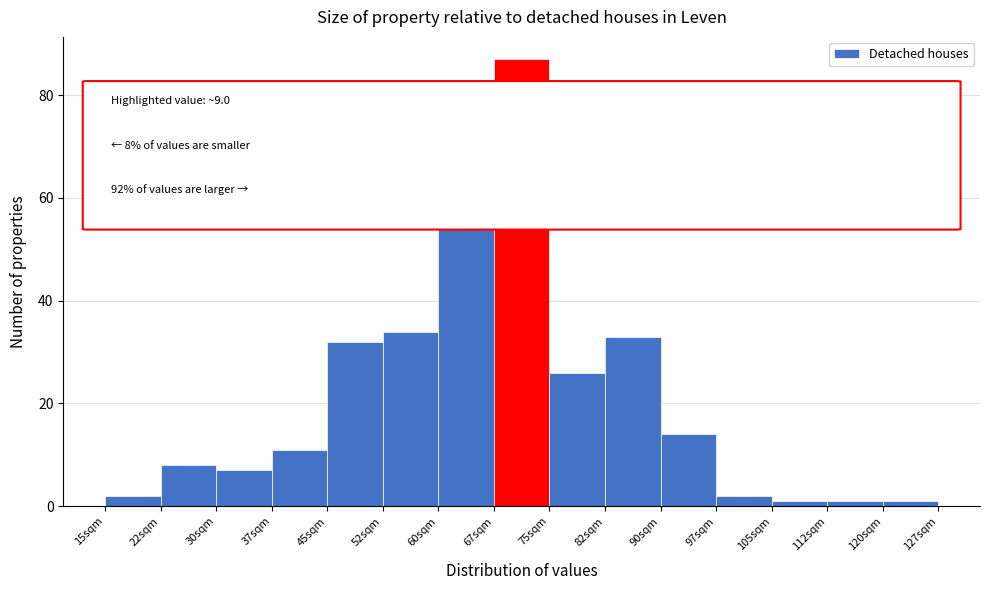

Reading left to right, list all the values displayed in this chart.

2	8	7	11	32	34	59	87	26	33	14	2	1	1	1